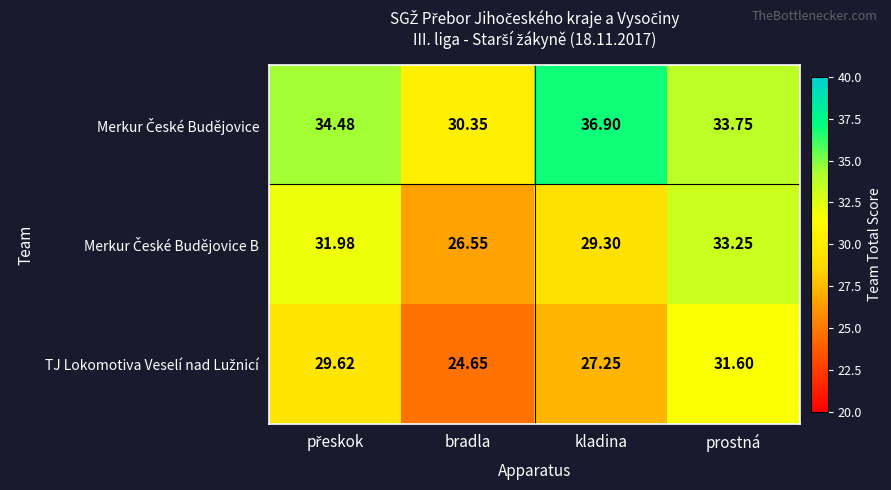

At which category is the sum across all series the highest?

prostná